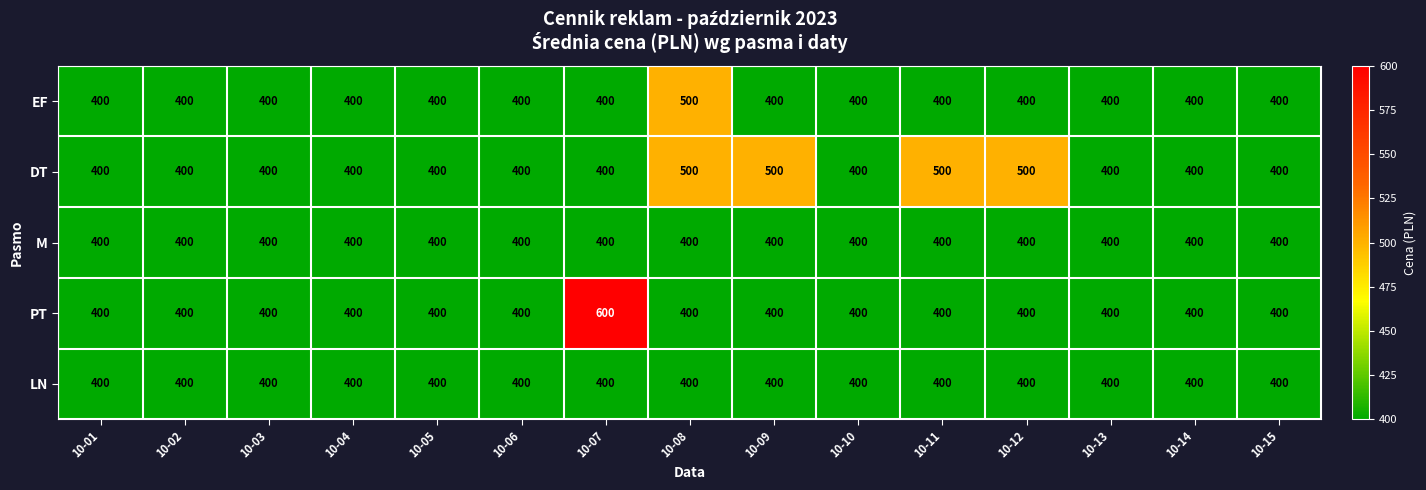

Which series has the largest total across all categories?

DT